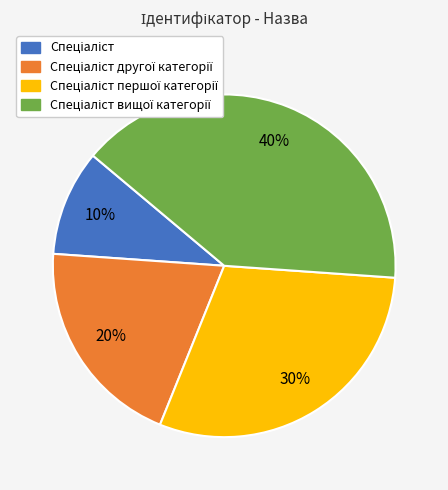

To the nearest percent, what is the average slice percentage?

25%